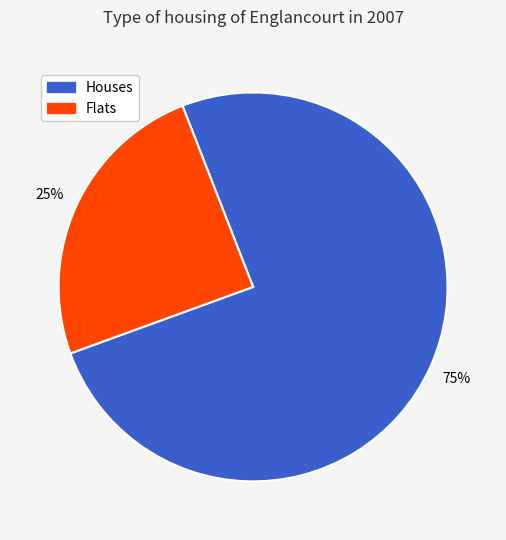

Is there a majority slice in this chart?

Yes